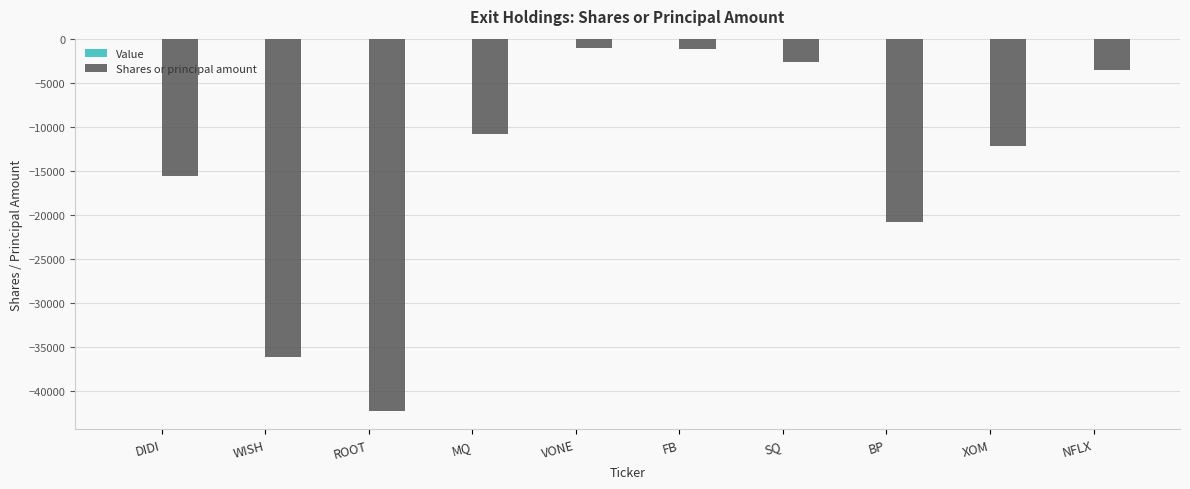

What is the change in value from ROOT to FB?

+41076